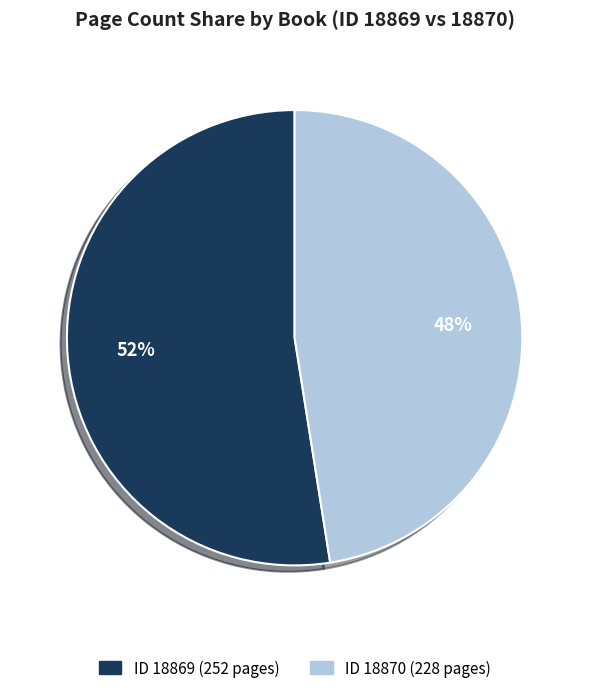

To the nearest percent, what is the average slice percentage?

50%